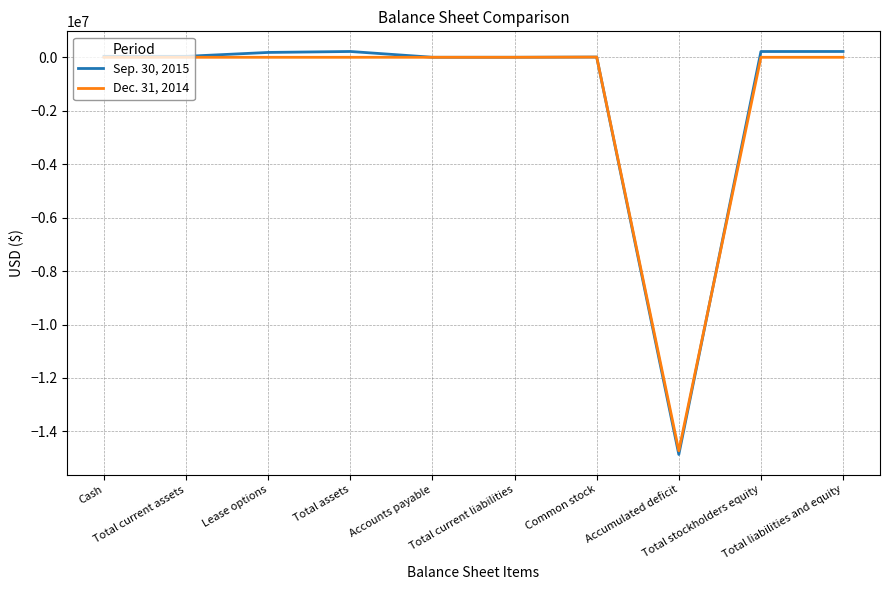

List the series in order of their peak value, highest first.

Sep. 30, 2015, Dec. 31, 2014